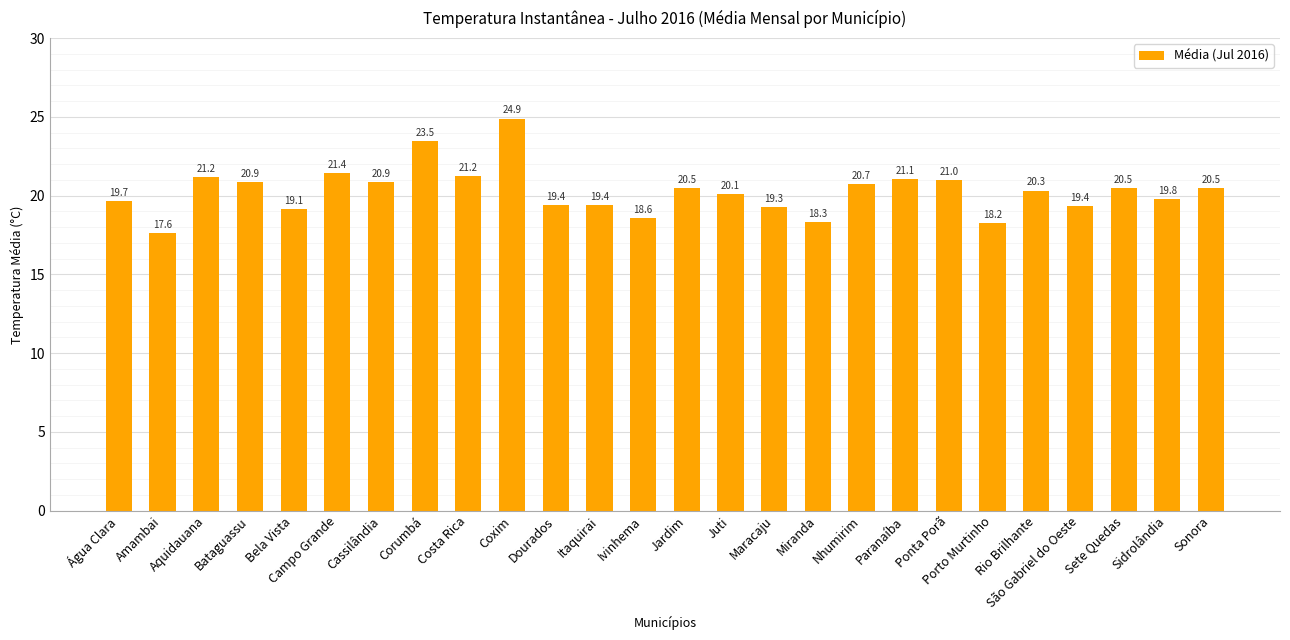

Which category has the highest value across all series?

Coxim